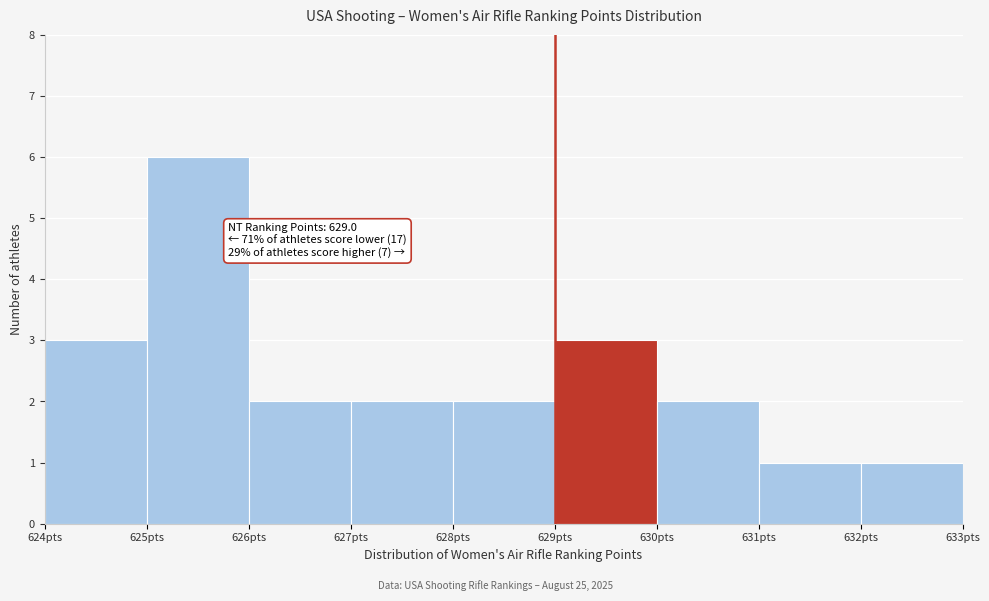

Over which range of the x-axis is the bar tallest?

625 to 626